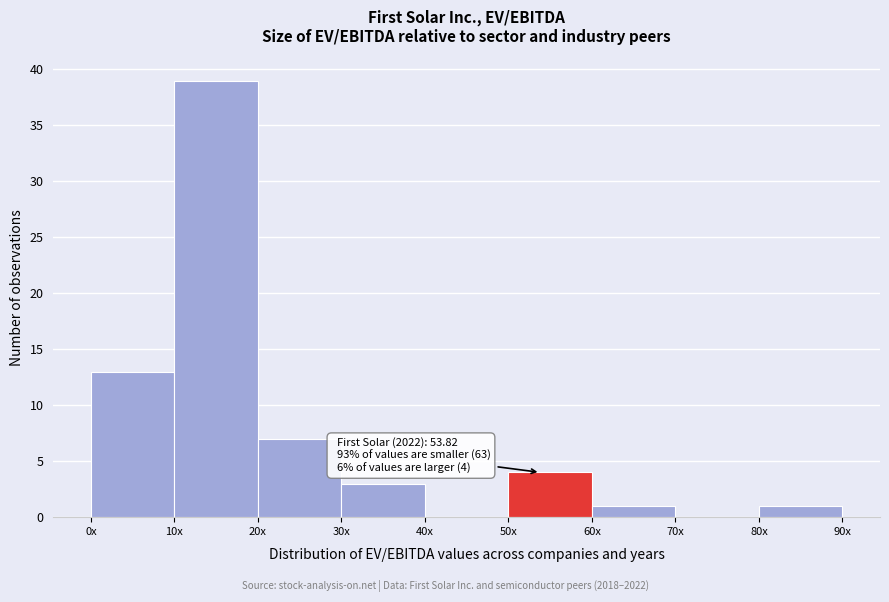

Reading left to right, list all the values displayed in this chart.

0x=13	10x=39	20x=7	30x=3	40x=0	50x=4	60x=1	70x=0	80x=1